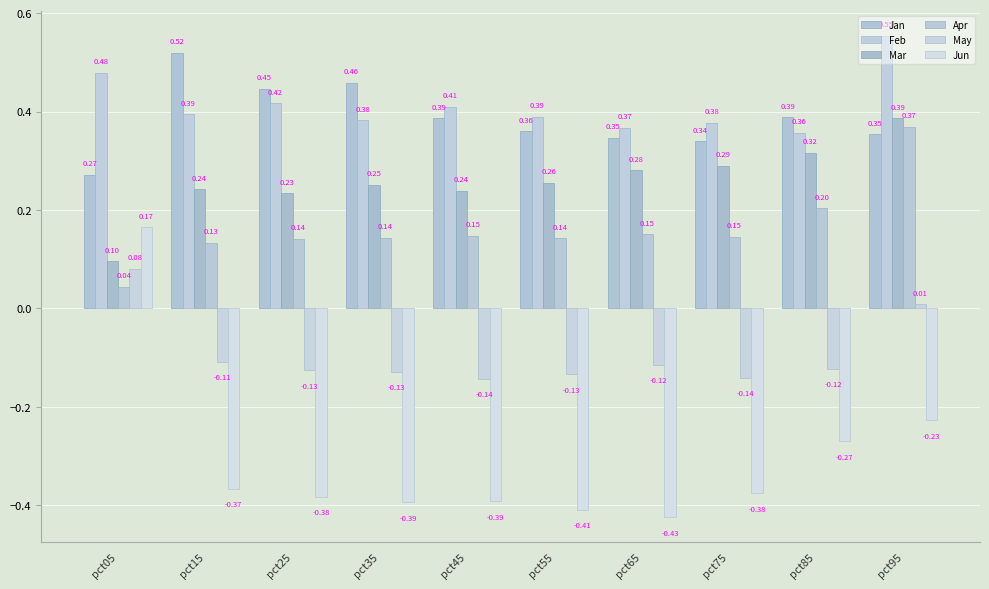

The May series shows -0.2 at pct75. True or false?

False